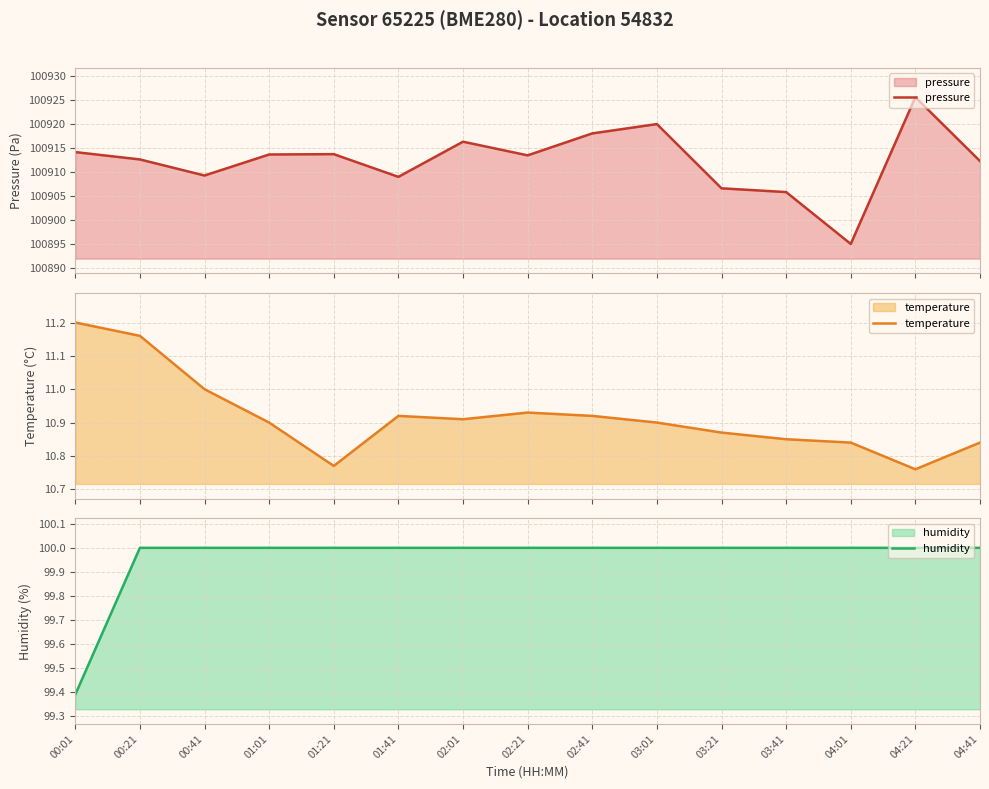

True or false: pressure and humidity cross at least once.

False